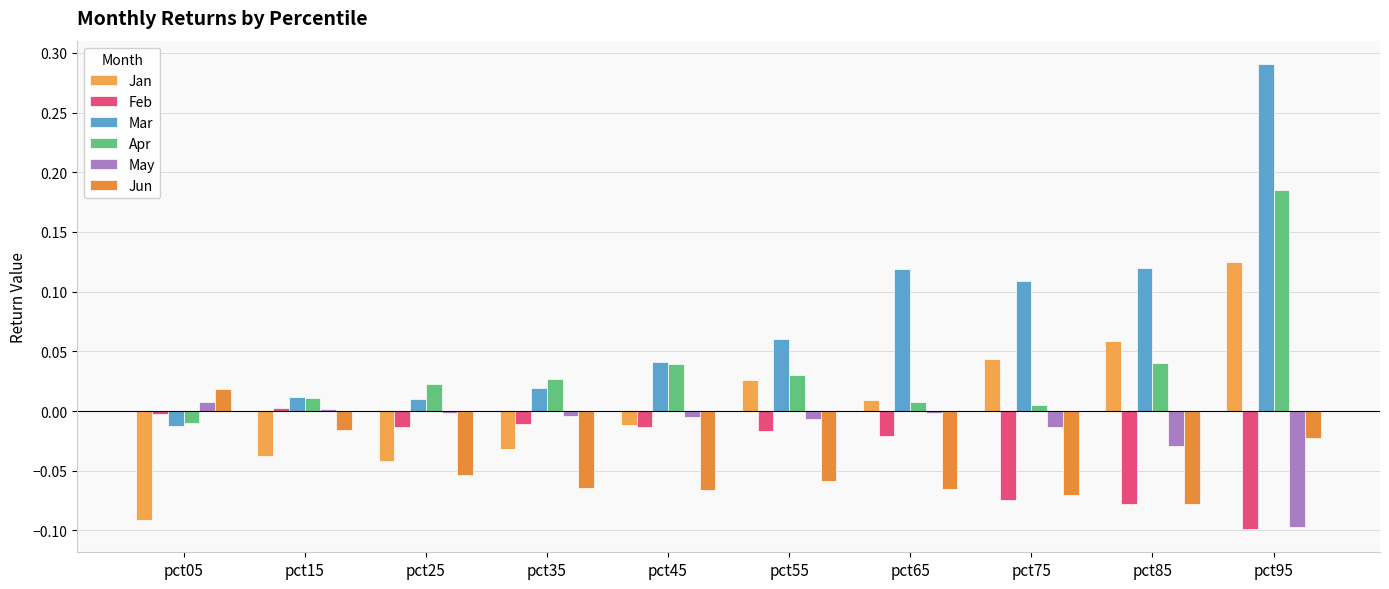

Rank the series at pct85 from lowest to highest value.

Feb, Jun, May, Apr, Jan, Mar